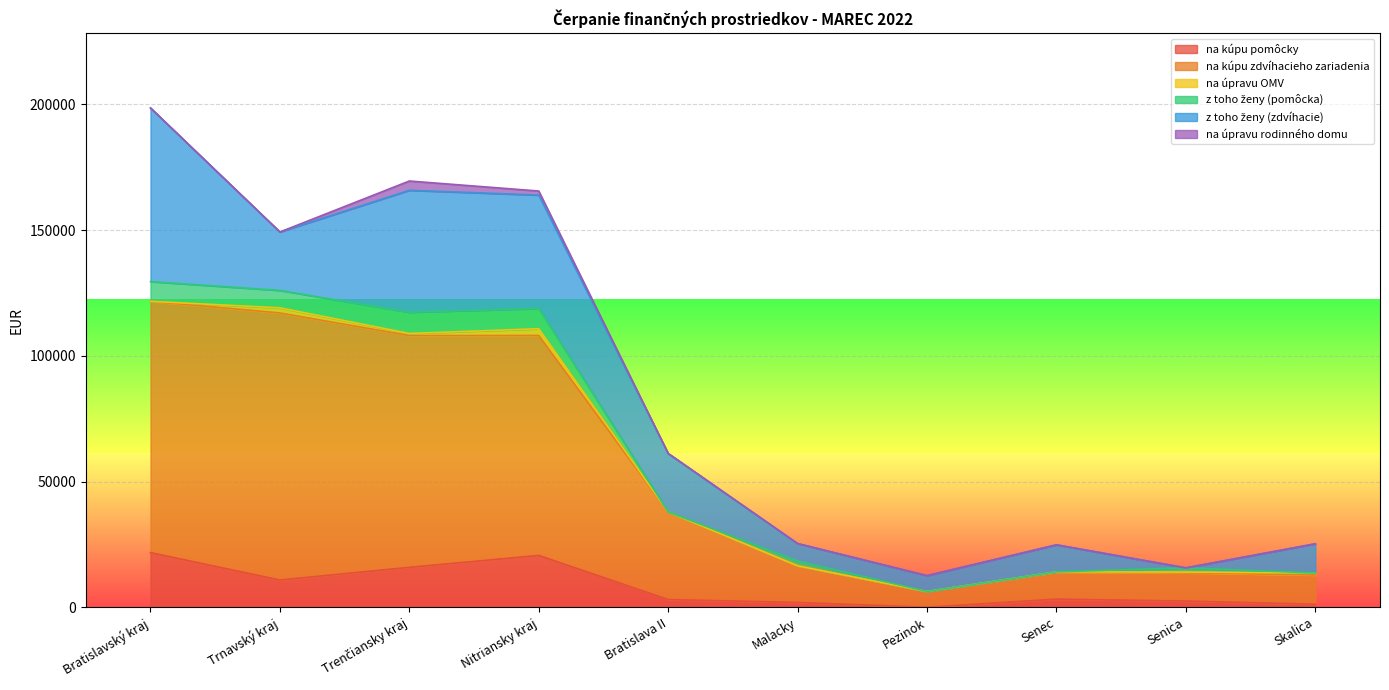

At how many categories does at least one series exceed 43935?

4